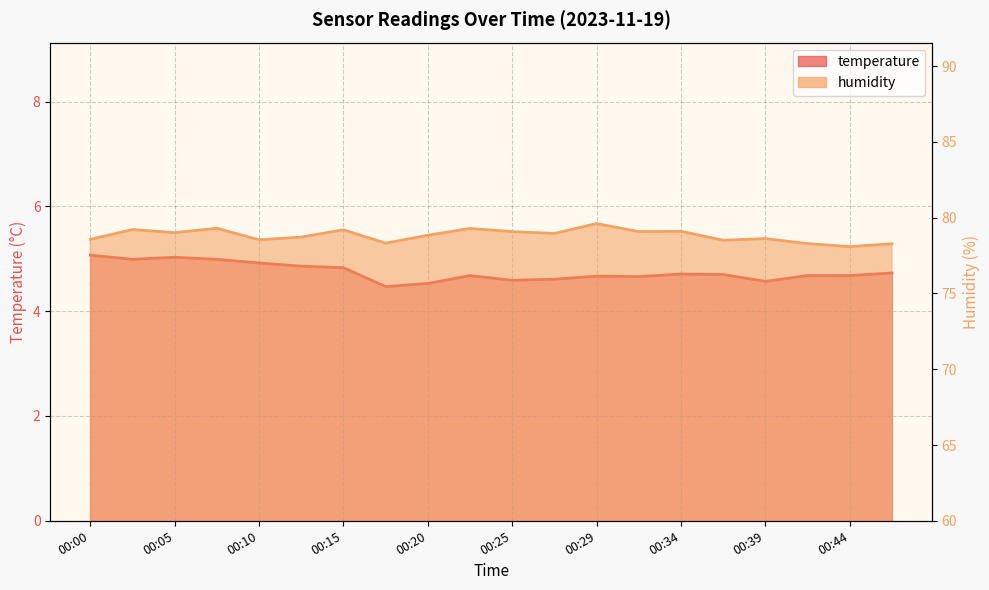

What is the total value across all series at 00:02?

84.2